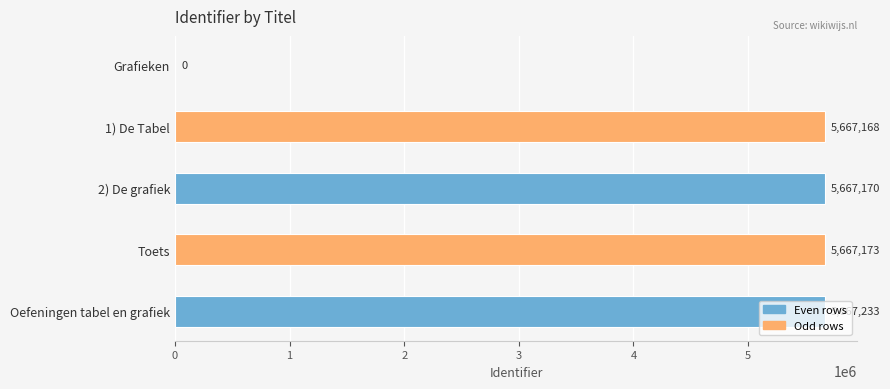

What is the greatest value displayed?

5667233